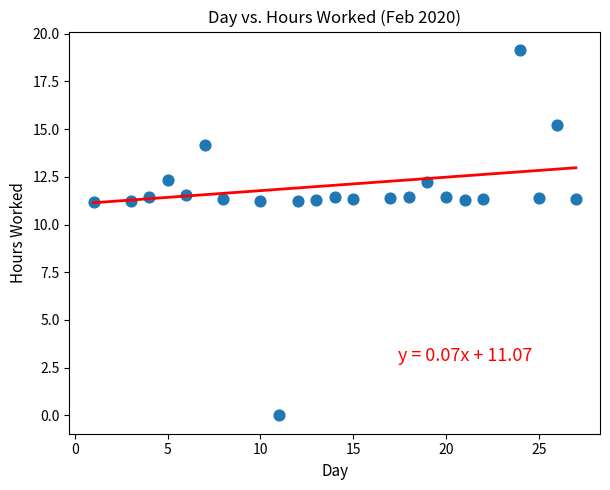

What is the range of X values (max minus min)?

26.0